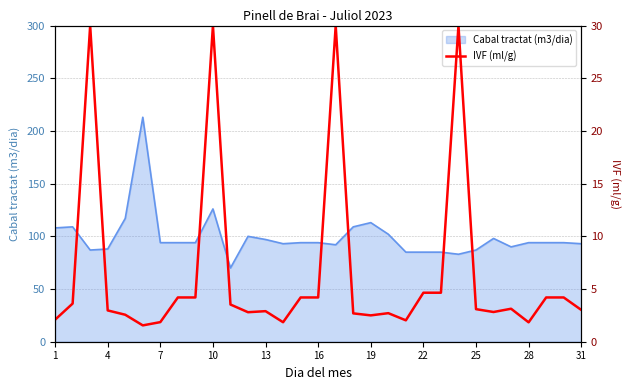

True or false: Cabal tractat (m3/dia) has a value of 94 at 16.

True